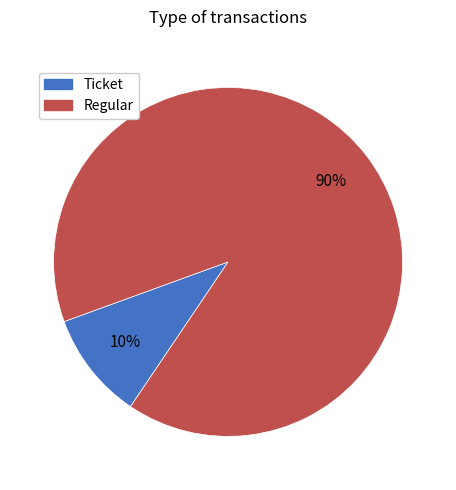

Does any single category account for the majority?

Yes